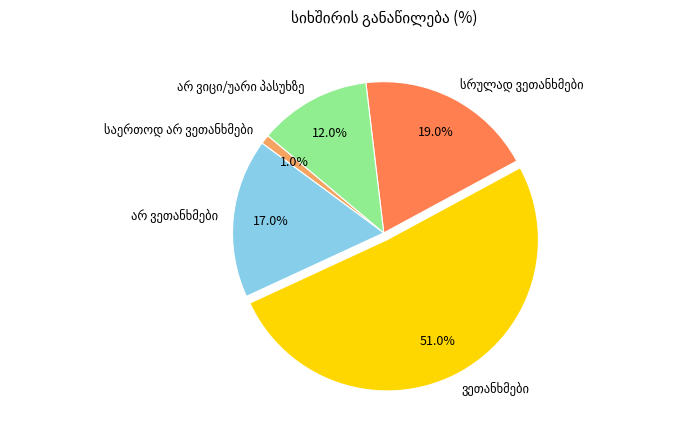

To the nearest percent, what is the average slice percentage?

20%